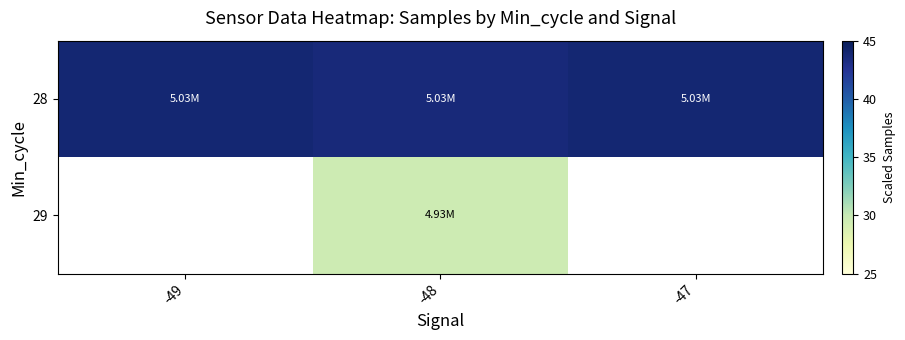

At which label is 28 closest to 43?

-48